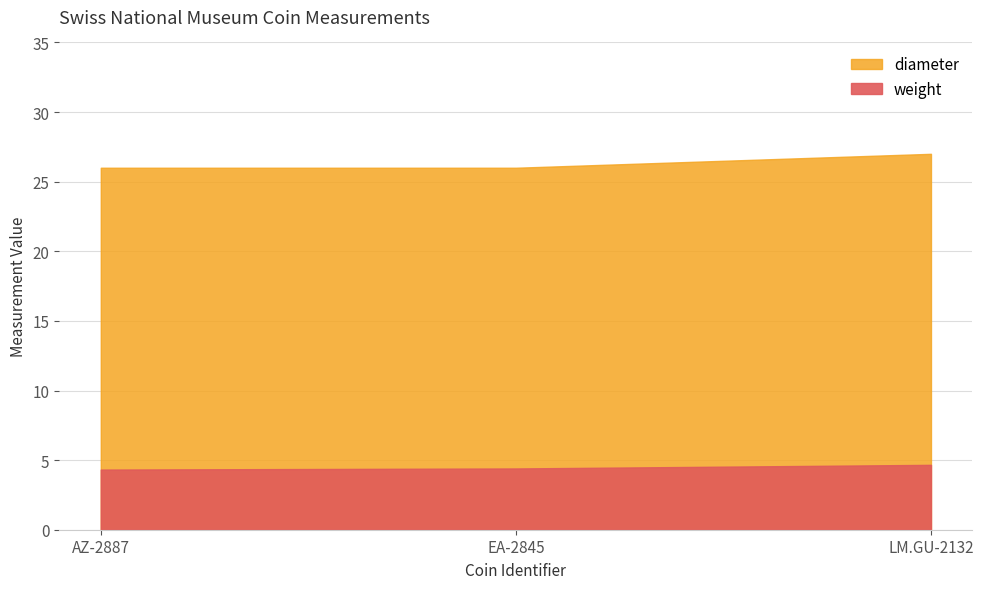

Reading right to left, extract all data points from this chart.

weight: 4.7	4.4	4.3
diameter: 27.0	26.0	26.0